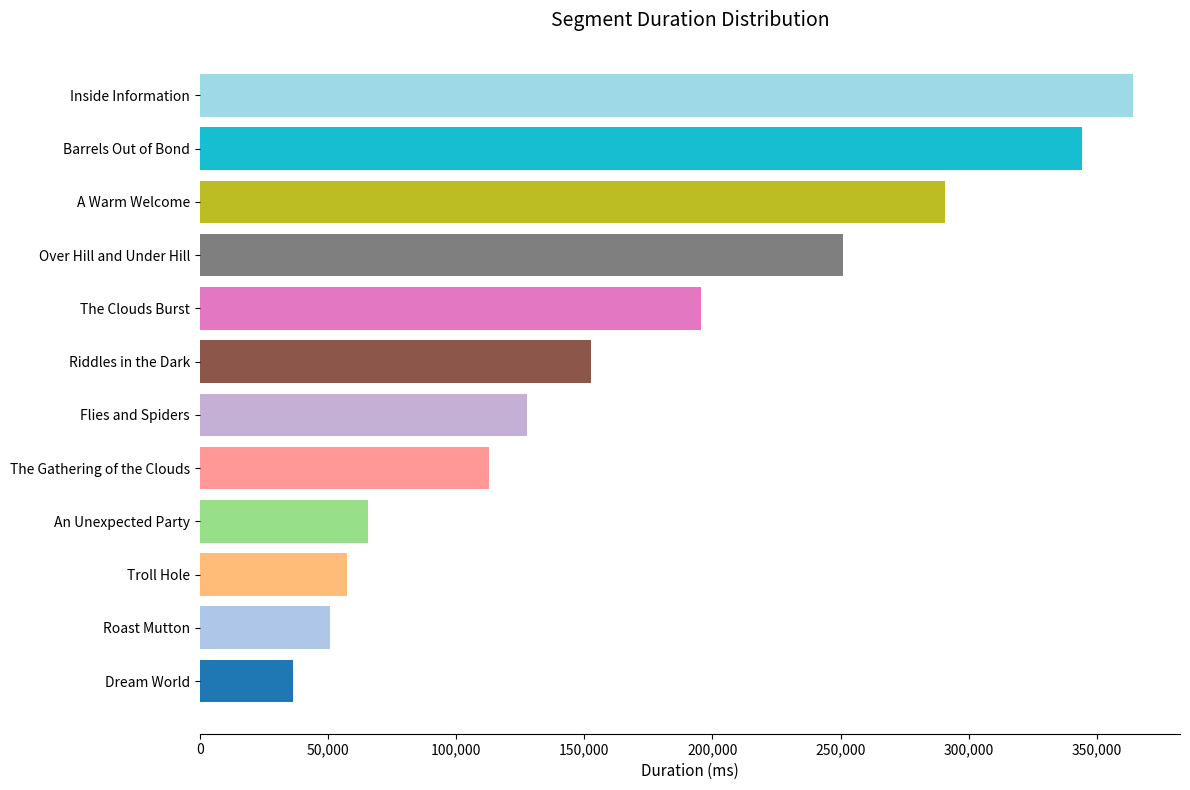

What is the average value?

170788